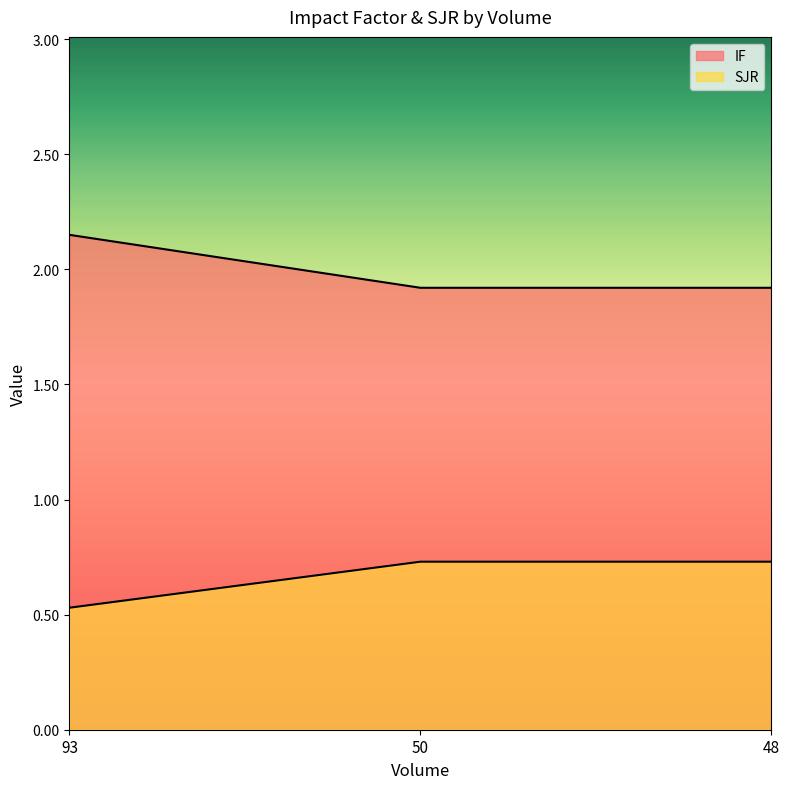

Which series has the largest total across all categories?

IF